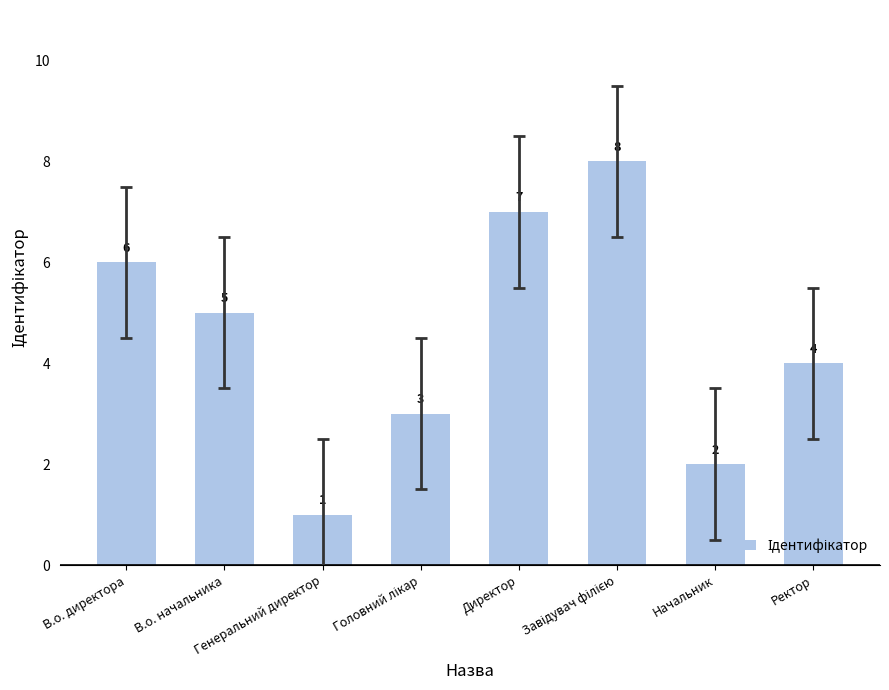

Which label corresponds to the smallest value in the chart?

Генеральний директор